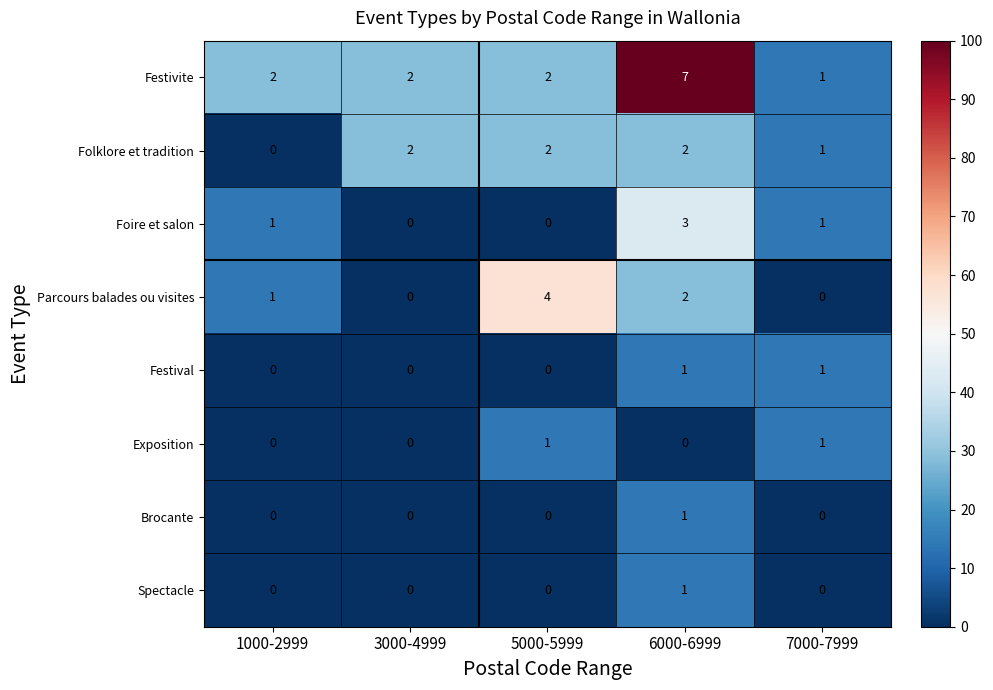

What is the spread (max minus min) of values at 1000-2999?

2